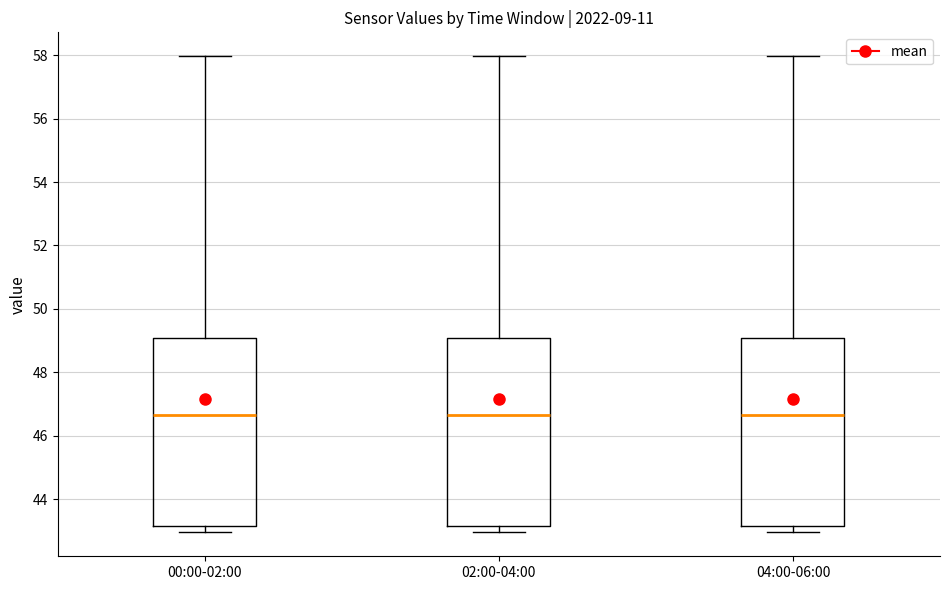

Reading left to right, read every box against the y-axis: the position of its median line, the range the box covers, and the ends of its whiskers. The values are not printed on the chart, so give them approximately, as read against the axis.

00:00-02:00: median 46.6, box 43.2 to 49.0, whiskers 43.0 to 58.0
02:00-04:00: median 46.6, box 43.2 to 49.0, whiskers 43.0 to 58.0
04:00-06:00: median 46.6, box 43.2 to 49.0, whiskers 43.0 to 58.0